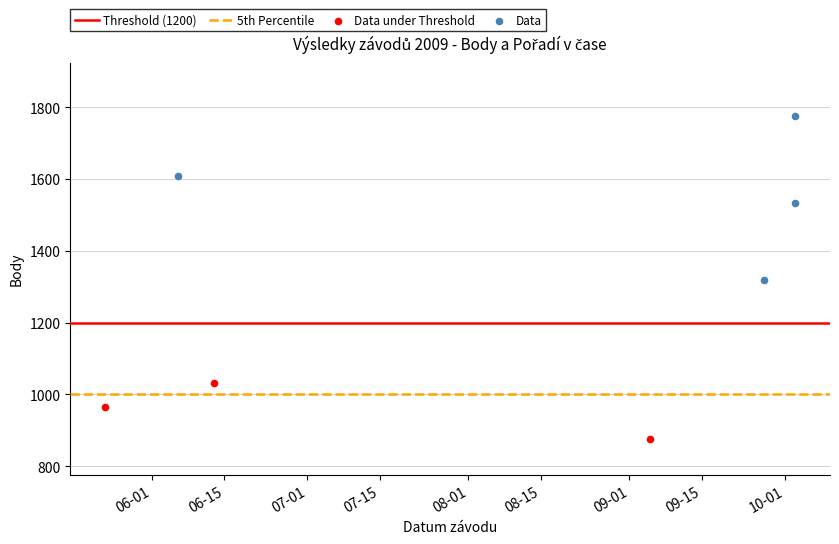

Which series reaches the minimum Y coordinate?

Data under Threshold